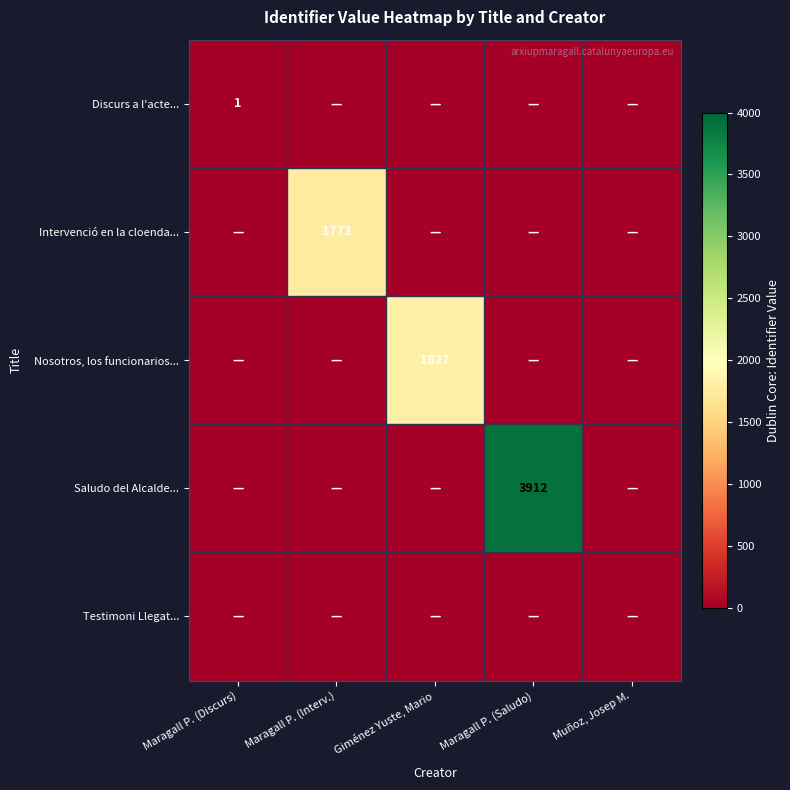

Is it true that Nosotros, los funcionarios... equals 1827 at Giménez Yuste, Mario?

True